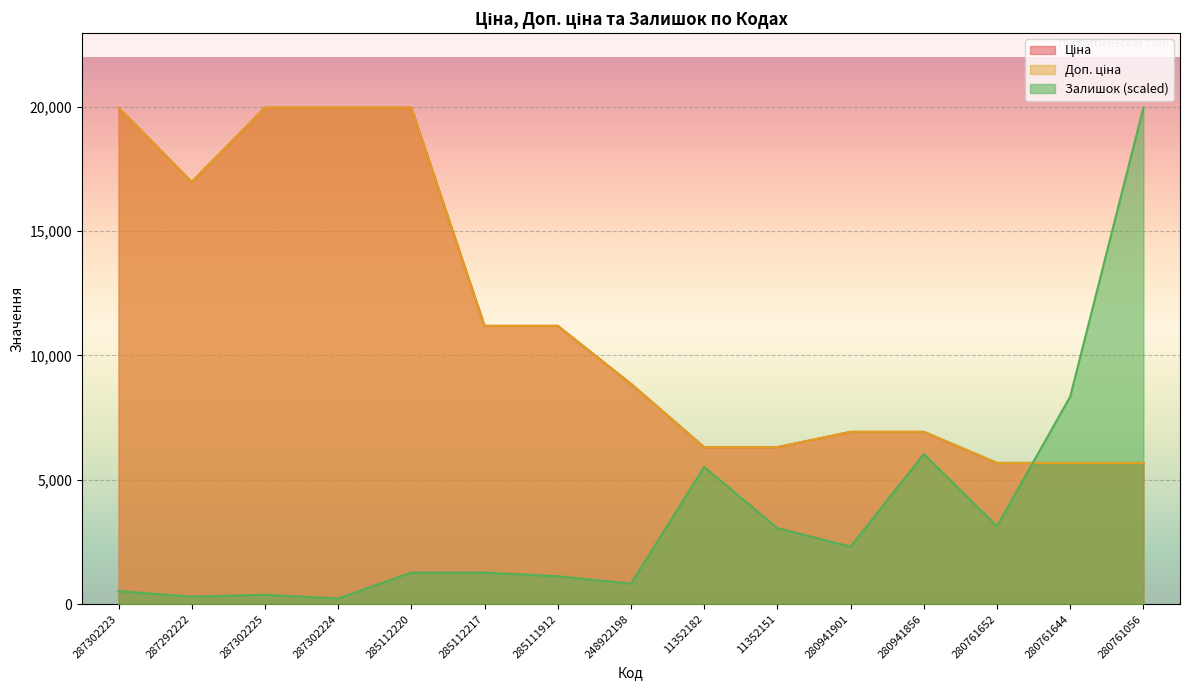

True or false: Залишок and Ціна intersect in this chart.

True